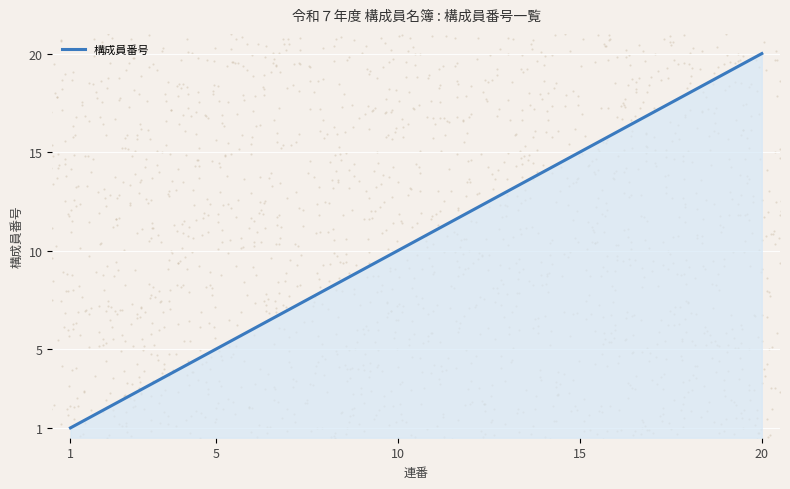

What is the ratio of the value at 11 to the value at 7?

1.6